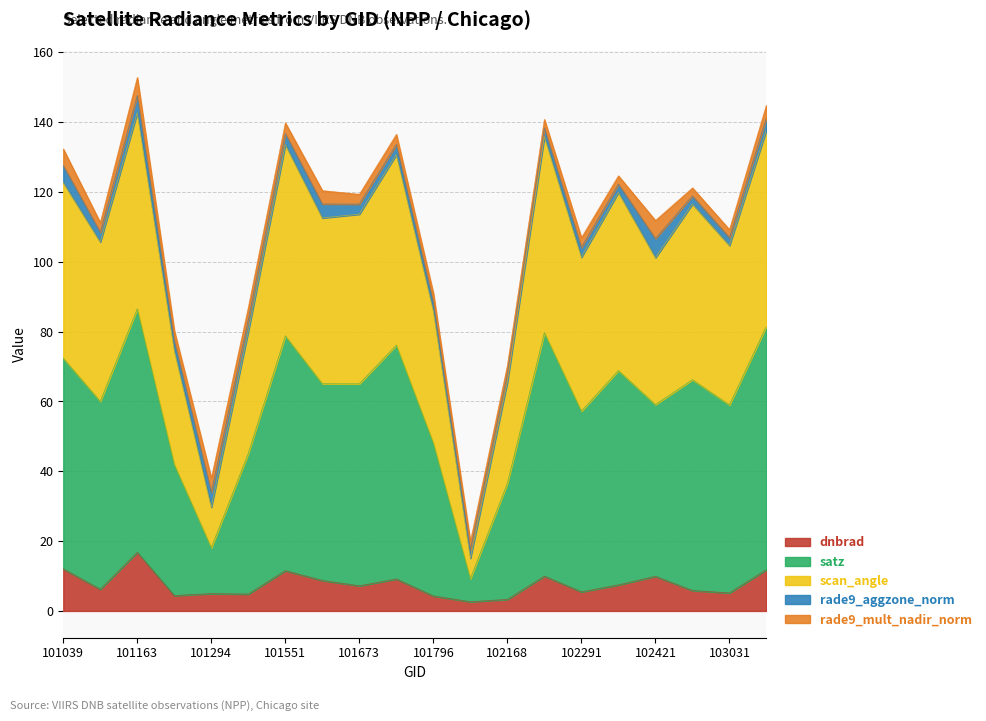

Rank the categories by dnbrad value from highest to lowest.

101163, 101039, 103142, 101551, 102179, 102421, 101787, 101665, 102300, 101673, 101048, 103023, 102291, 103031, 101294, 101543, 101172, 101796, 102168, 102047